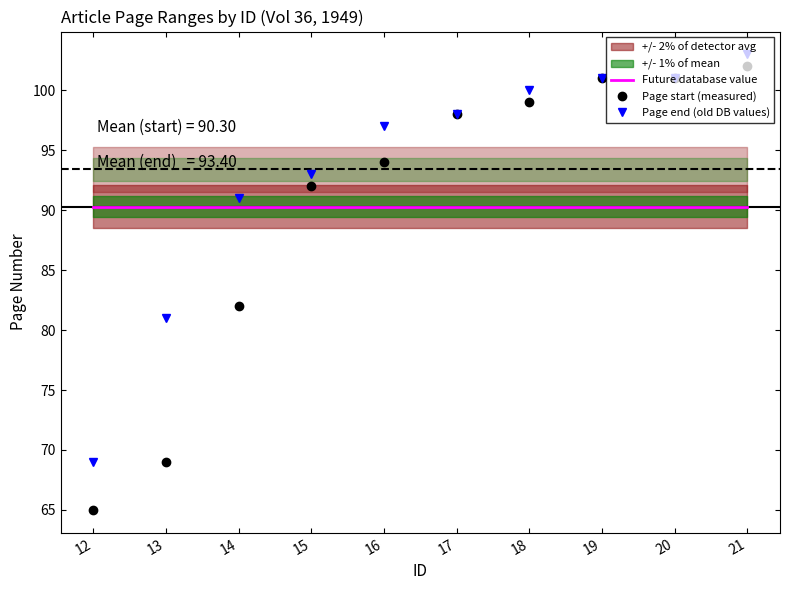

At which category does the chart reach its peak across all series?

21